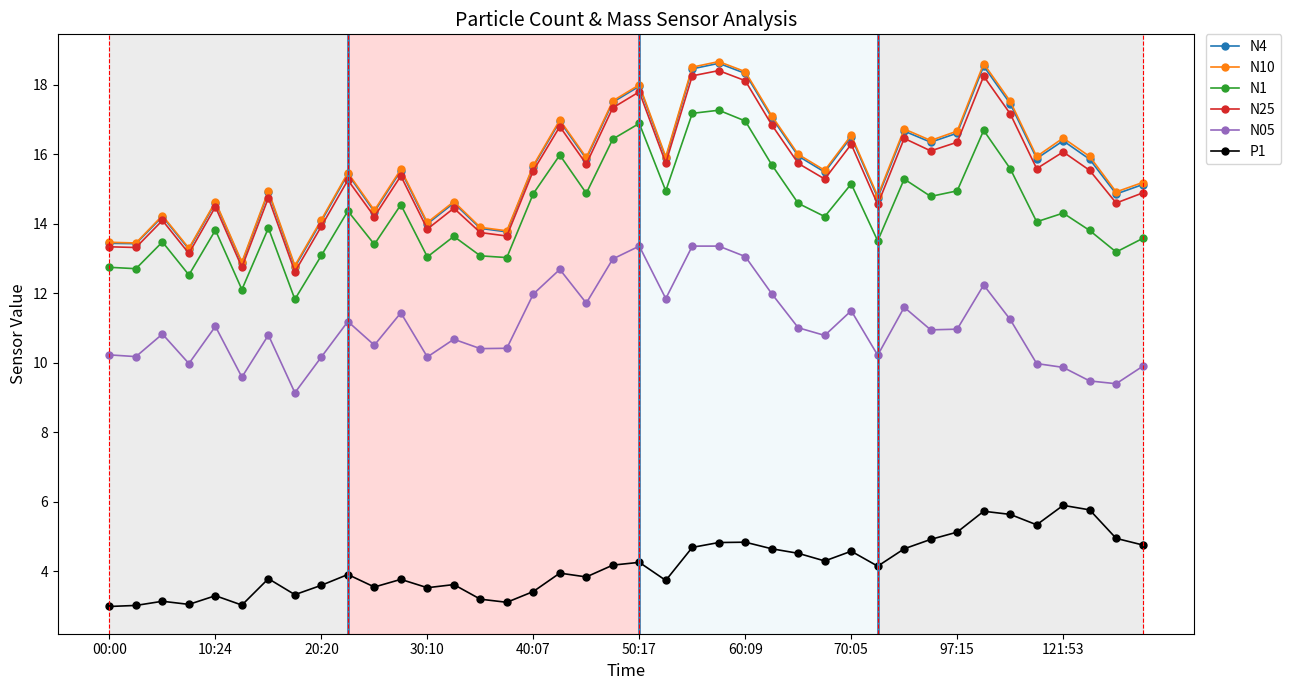

True or false: N1 has more than 2 points higher than both neighbors.

True